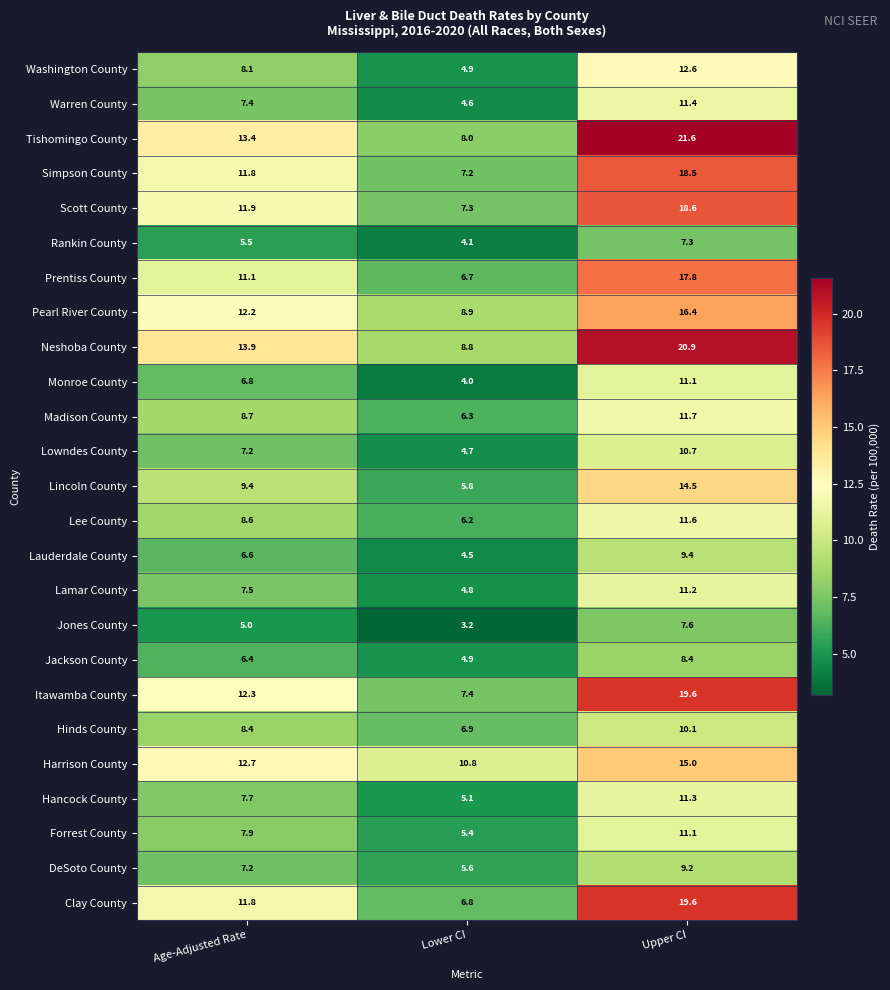

The value of Lamar County at Upper CI is 14.8. True or false?

False